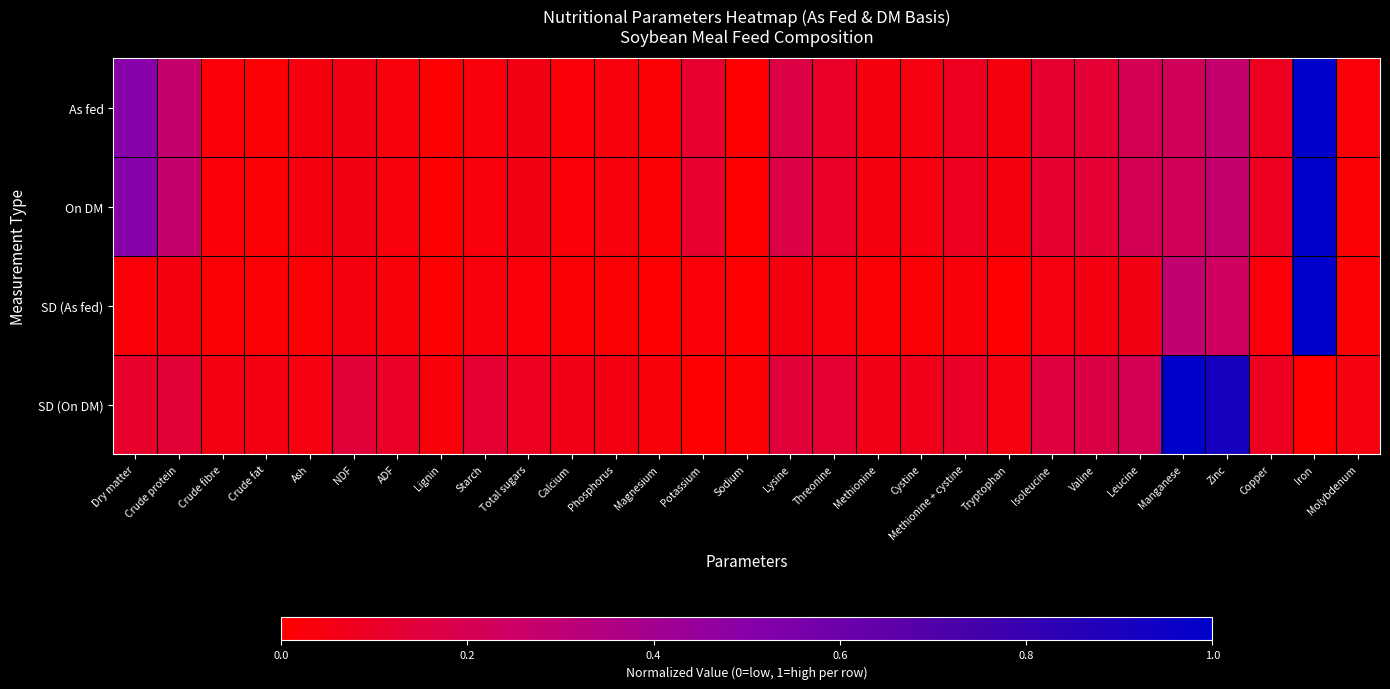

Reading left to right, extract all data points from this chart.

As fed: Dry matter=0.5	Crude protein=0.3	Crude fibre=0.0	Crude fat=0.0	Ash=0.0	NDF=0.1	ADF=0.0	Lignin=0.0	Starch=0.0	Total sugars=0.1	Calcium=0.0	Phosphorus=0.0	Magnesium=0.0	Potassium=0.1	Sodium=0.0	Lysine=0.2	Threonine=0.1	Methionine=0.0	Cystine=0.0	Methionine + cystine=0.1	Tryptophan=0.0	Isoleucine=0.1	Valine=0.1	Leucine=0.2	Manganese=0.2	Zinc=0.3	Copper=0.1	Iron=1.0	Molybdenum=0.0
On DM: Dry matter=0.5	Crude protein=0.3	Crude fibre=0.0	Crude fat=0.0	Ash=0.0	NDF=0.1	ADF=0.0	Lignin=0.0	Starch=0.0	Total sugars=0.1	Calcium=0.0	Phosphorus=0.0	Magnesium=0.0	Potassium=0.1	Sodium=0.0	Lysine=0.2	Threonine=0.1	Methionine=0.0	Cystine=0.0	Methionine + cystine=0.1	Tryptophan=0.0	Isoleucine=0.1	Valine=0.1	Leucine=0.2	Manganese=0.2	Zinc=0.3	Copper=0.1	Iron=1.0	Molybdenum=0.0
SD (As fed): Dry matter=0.0	Crude protein=0.0	Crude fibre=0.0	Crude fat=0.0	Ash=0.0	NDF=0.0	ADF=0.0	Lignin=0.0	Starch=0.0	Total sugars=0.0	Calcium=0.0	Phosphorus=0.0	Magnesium=0.0	Potassium=0.0	Sodium=0.0	Lysine=0.0	Threonine=0.0	Methionine=0.0	Cystine=0.0	Methionine + cystine=0.0	Tryptophan=0.0	Isoleucine=0.0	Valine=0.0	Leucine=0.1	Manganese=0.3	Zinc=0.2	Copper=0.0	Iron=1.0	Molybdenum=0.0
SD (On DM): Dry matter=0.1	Crude protein=0.1	Crude fibre=0.0	Crude fat=0.0	Ash=0.0	NDF=0.1	ADF=0.1	Lignin=0.0	Starch=0.1	Total sugars=0.1	Calcium=0.1	Phosphorus=0.0	Magnesium=0.0	Potassium=0.0	Sodium=0.0	Lysine=0.1	Threonine=0.1	Methionine=0.1	Cystine=0.1	Methionine + cystine=0.1	Tryptophan=0.0	Isoleucine=0.2	Valine=0.2	Leucine=0.2	Manganese=1.0	Zinc=0.9	Copper=0.1	Iron=0.0	Molybdenum=0.0